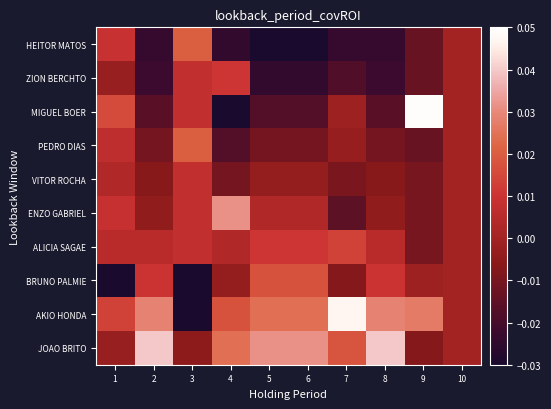

Reading left to right, list all the values displayed in this chart.

HEITOR MATOS: 1=0.0	2=-0.0	3=0.0	4=-0.0	5=-0.0	6=-0.0	7=-0.0	8=-0.0	9=-0.0	10=0.0
ZION BERCHTO: 1=-0.0	2=-0.0	3=0.0	4=0.0	5=-0.0	6=-0.0	7=-0.0	8=-0.0	9=-0.0	10=0.0
MIGUEL BOER: 1=0.0	2=-0.0	3=0.0	4=-0.0	5=-0.0	6=-0.0	7=-0.0	8=-0.0	9=0.0	10=0.0
PEDRO DIAS: 1=0.0	2=-0.0	3=0.0	4=-0.0	5=-0.0	6=-0.0	7=-0.0	8=-0.0	9=-0.0	10=0.0
VITOR ROCHA: 1=0.0	2=-0.0	3=0.0	4=-0.0	5=-0.0	6=-0.0	7=-0.0	8=-0.0	9=-0.0	10=0.0
ENZO GABRIEL: 1=0.0	2=-0.0	3=0.0	4=0.0	5=0.0	6=0.0	7=-0.0	8=-0.0	9=-0.0	10=0.0
ALICIA SAGAE: 1=0.0	2=0.0	3=0.0	4=0.0	5=0.0	6=0.0	7=0.0	8=0.0	9=-0.0	10=0.0
BRUNO PALMIE: 1=-0.1	2=0.0	3=-0.0	4=-0.0	5=0.0	6=0.0	7=-0.0	8=0.0	9=-0.0	10=0.0
AKIO HONDA: 1=0.0	2=0.0	3=-0.0	4=0.0	5=0.0	6=0.0	7=0.0	8=0.0	9=0.0	10=0.0
JOAO BRITO: 1=-0.0	2=0.0	3=-0.0	4=0.0	5=0.0	6=0.0	7=0.0	8=0.0	9=-0.0	10=0.0